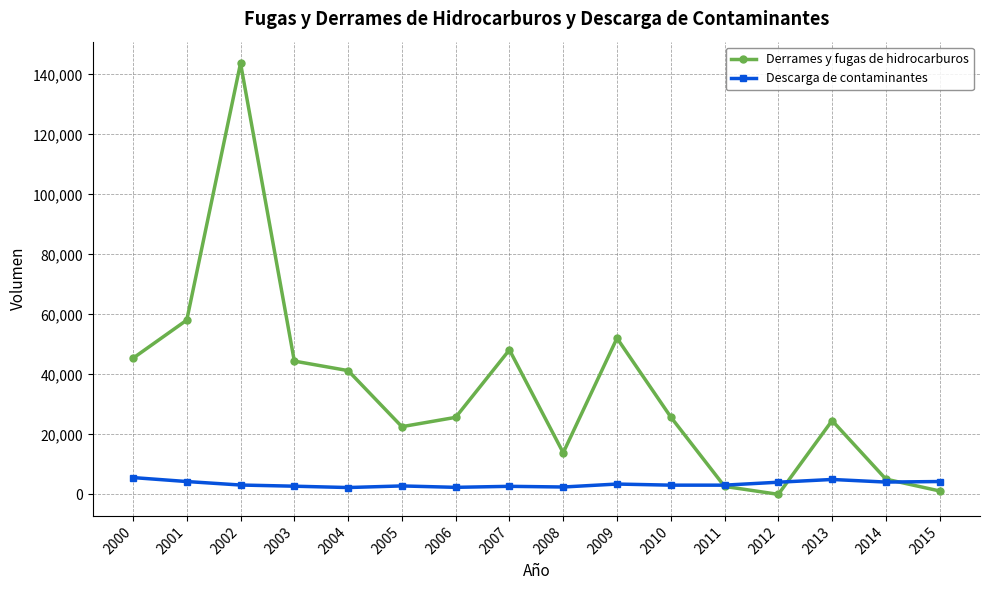

True or false: Descarga de contaminantes has more than 0 interior local peaks.

True